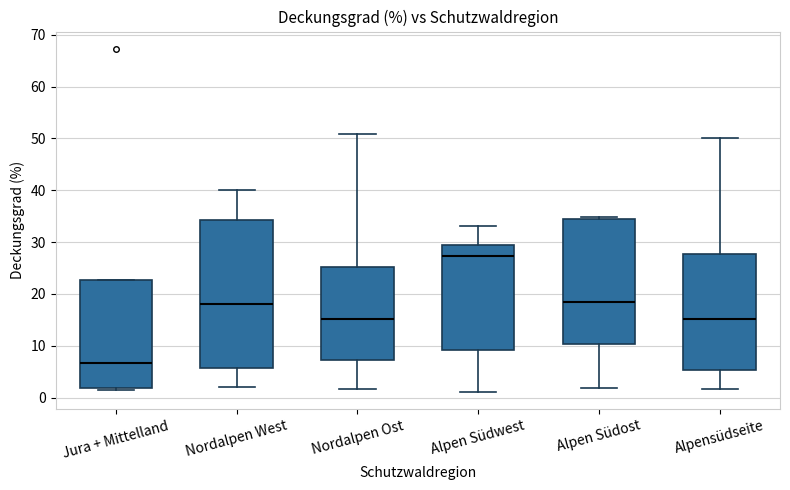

Reading left to right, transcribe this box plot: for each box, give where its median line is, the range the box spans, and where its two whiskers end, as read against the y-axis. The values are not printed on the chart, so give them approximately, as read against the axis.

Jura + Mittelland: median 7, box 2 to 23, whiskers 2 (just below the box's lower edge) to 23
Nordalpen West: median 18, box 6 to 34, whiskers 2 to 40
Nordalpen Ost: median 15, box 7 to 25, whiskers 2 to 51
Alpen Südwest: median 27, box 9 to 30, whiskers 1 to 33
Alpen Südost: median 18, box 10 to 35, whiskers 2 to 35
Alpensüdseite: median 15, box 5 to 28, whiskers 2 to 50